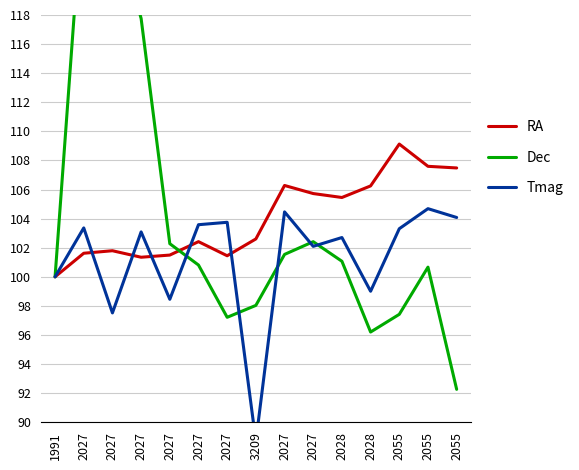

At which label does RA first exceed 102?

2027